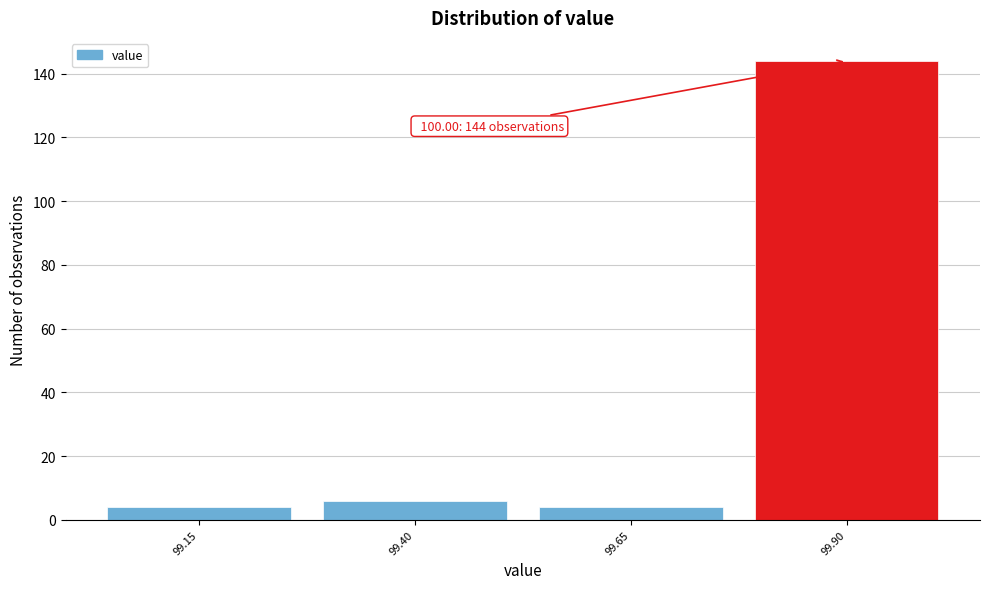

Over which range of the x-axis is the bar tallest?

99.775 to 100.025